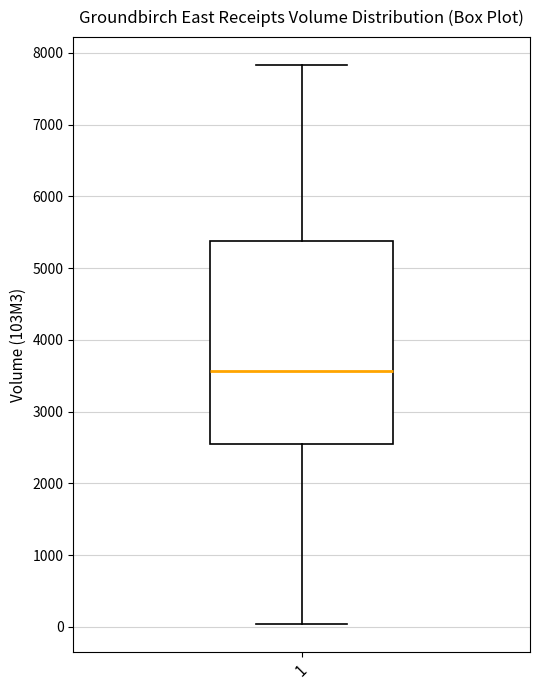

Read this box plot against the y-axis: the position of the median line, the range covered by the box, and the ends of both whiskers. The values are not printed on the chart, so give them approximately, as read against the axis.

median 3600, box 2500 to 5400, whiskers 0 to 7800